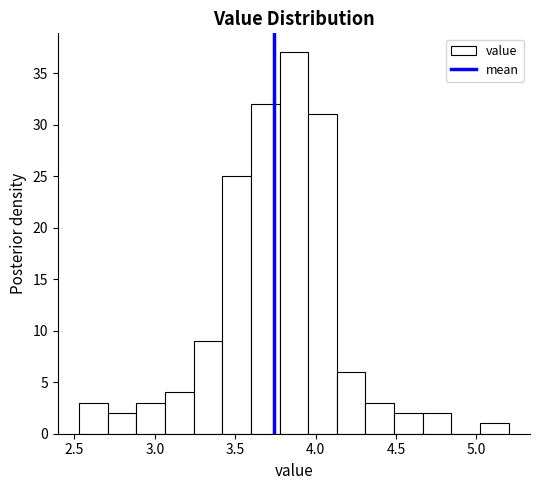

Read against the x-axis, roughly where is the centre of the tallest bar?

3.85